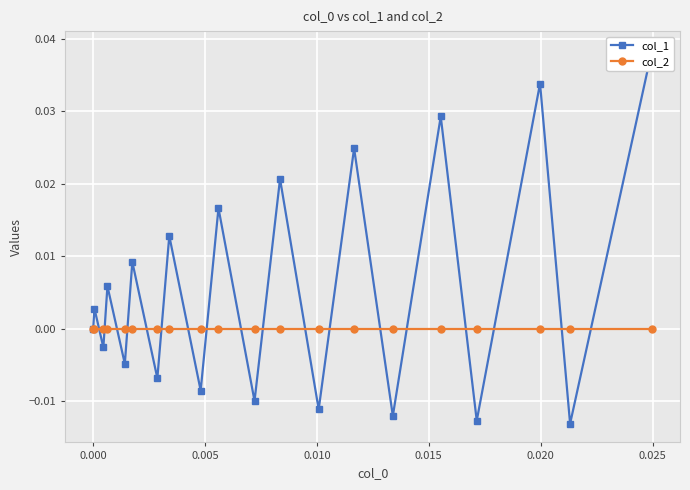

How many values in the col_1 series are below 0?

9